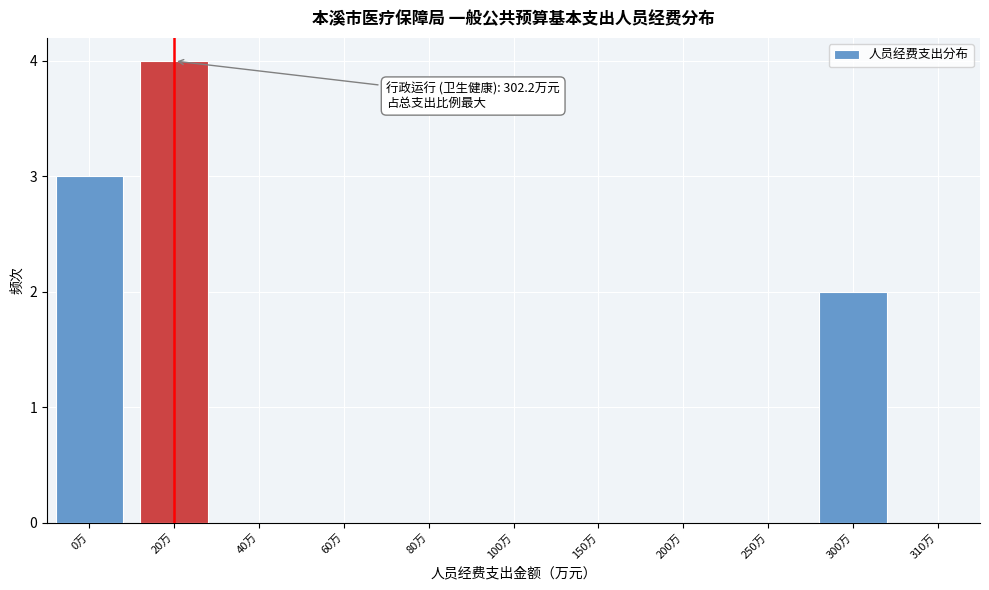

Reading left to right, extract all data points from this chart.

0万=3	20万=4	40万=0	60万=0	80万=0	100万=0	150万=0	200万=0	250万=0	300万=2	310万=0